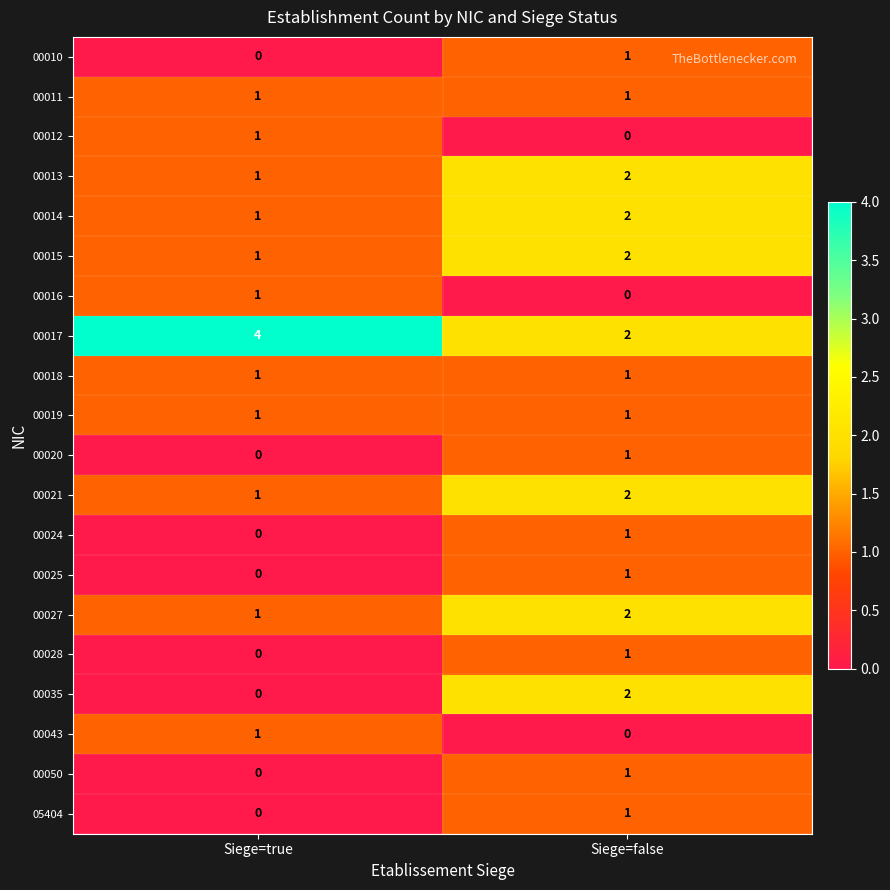

What is the sum of the 00013 values at Siege=false and Siege=true?

3